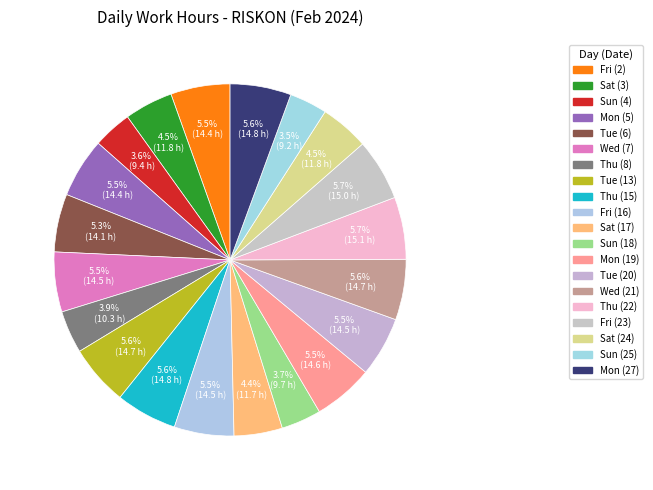

How many slices are in this pie chart?

20